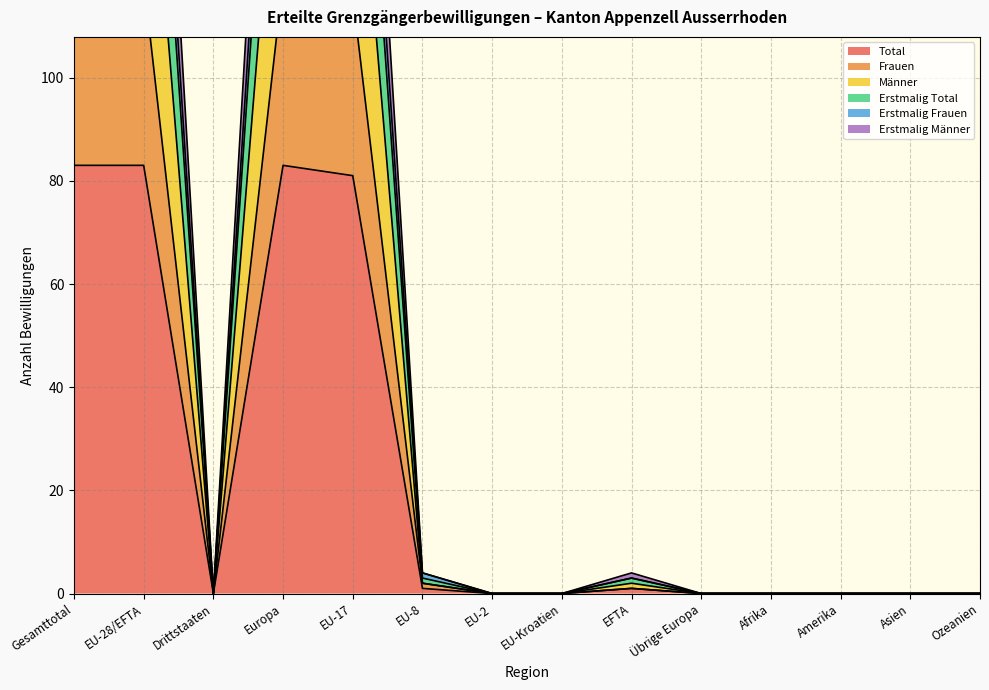

Between EU-17 and Afrika, which is larger?

EU-17